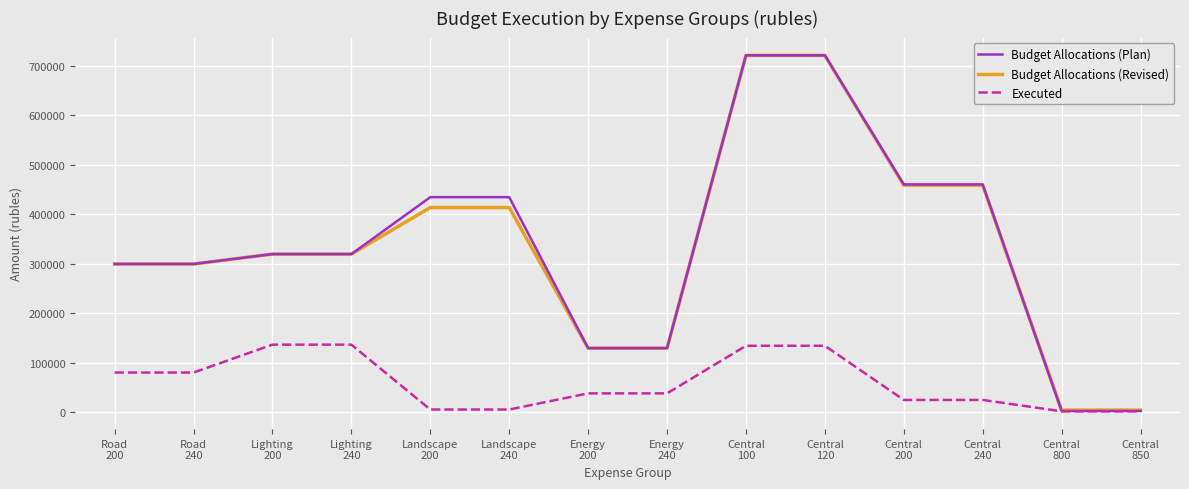

What is the maximum value shown in the chart?

721424.0